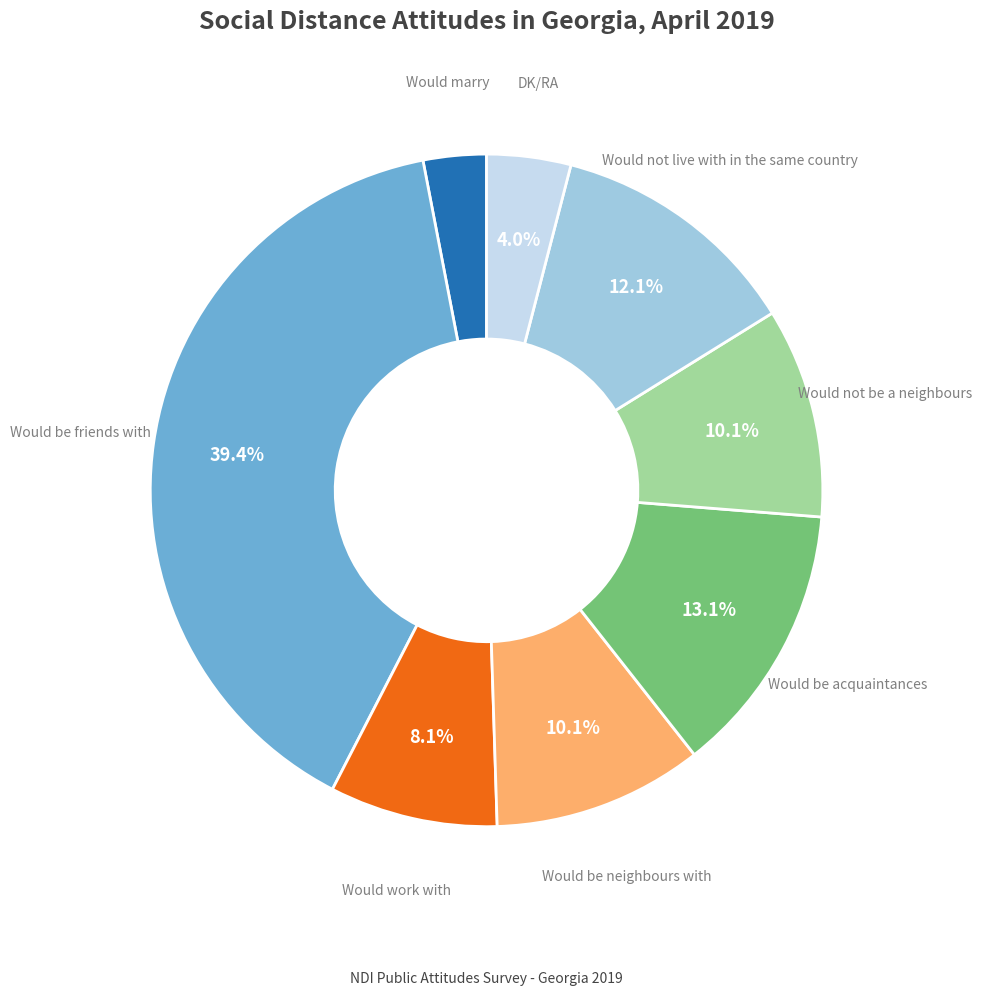

Is there a majority slice in this chart?

No